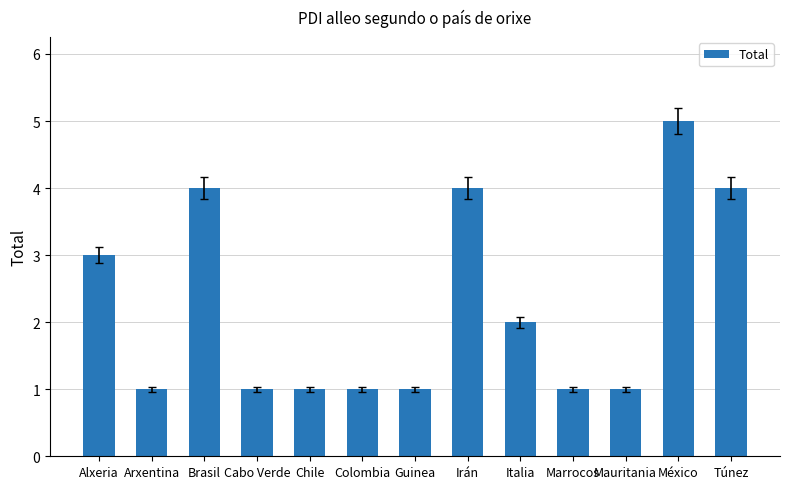

How many values are between 1 and 4?

12